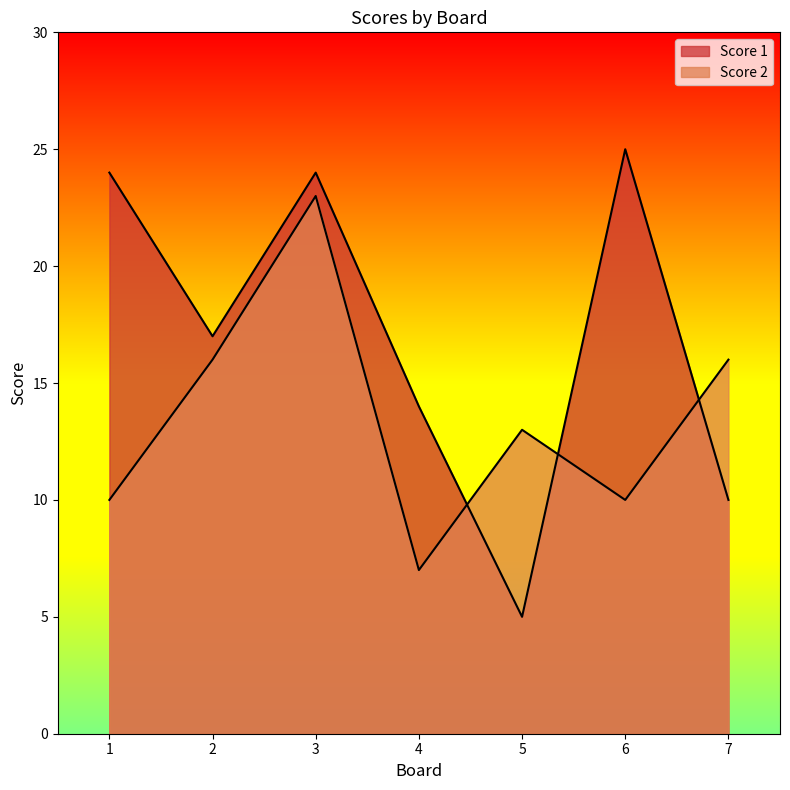

Is it true that Score 2 equals 23 at 3?

True